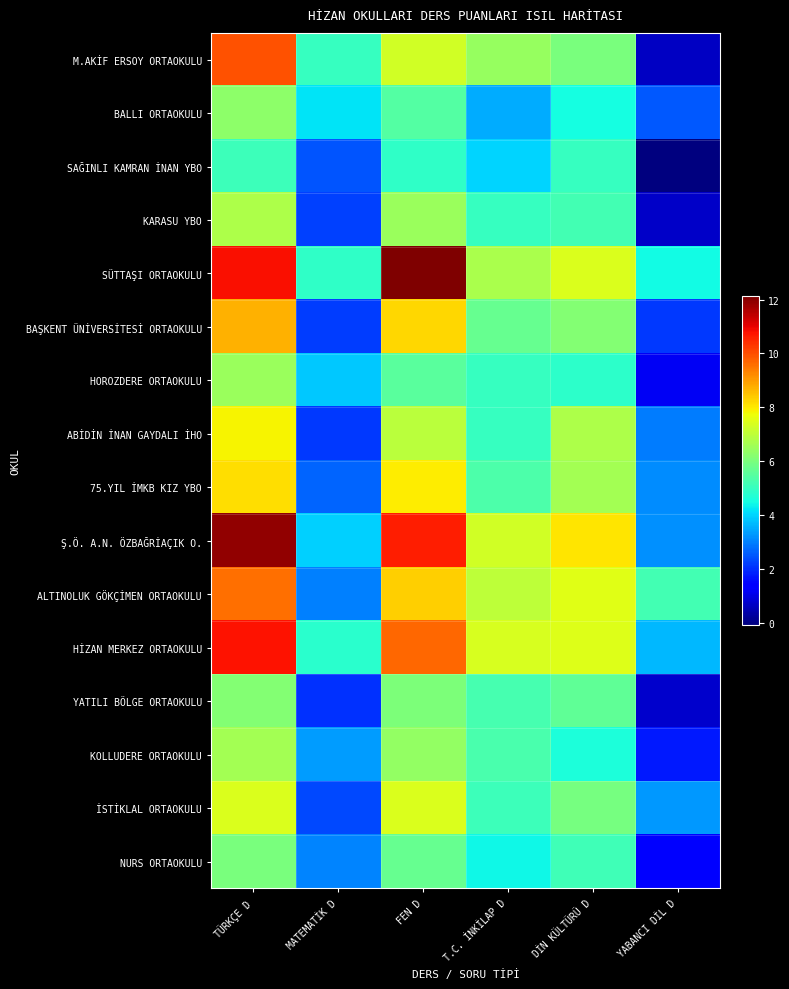

What is the greatest value displayed?

12.1